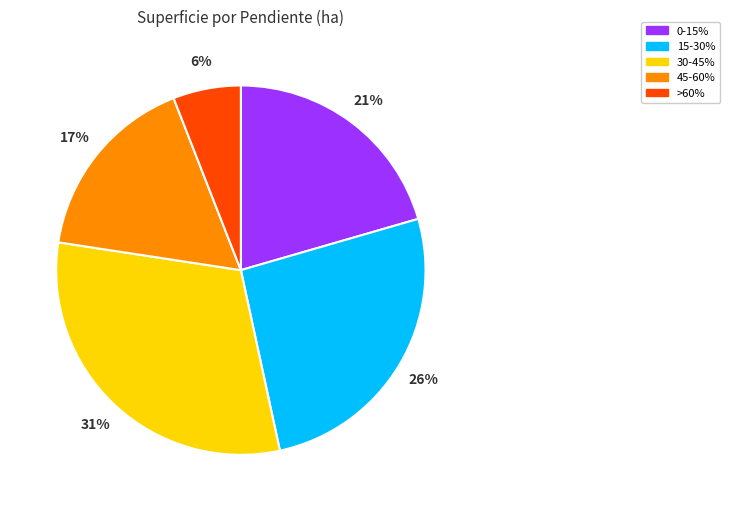

Between 30-45% and 0-15%, which is larger?

30-45%